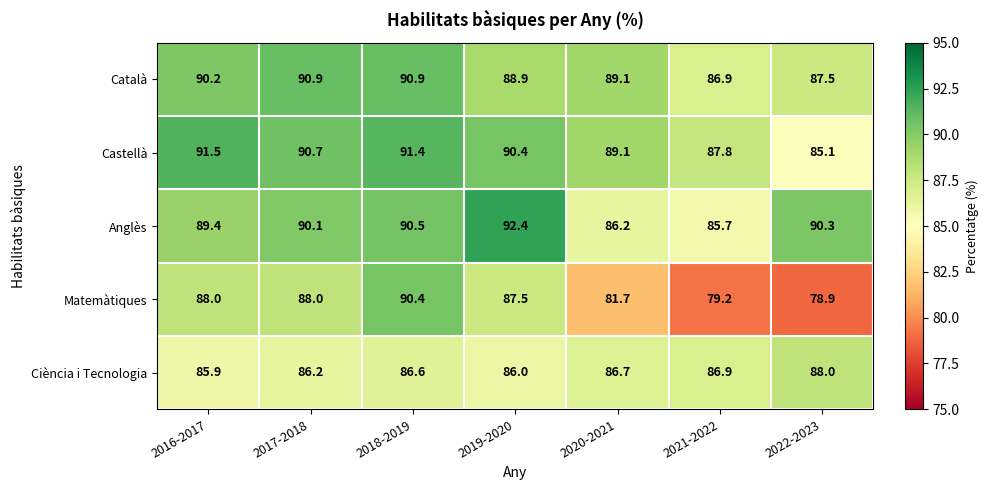

The Matemàtiques series shows 120.9 at 2020-2021. True or false?

False